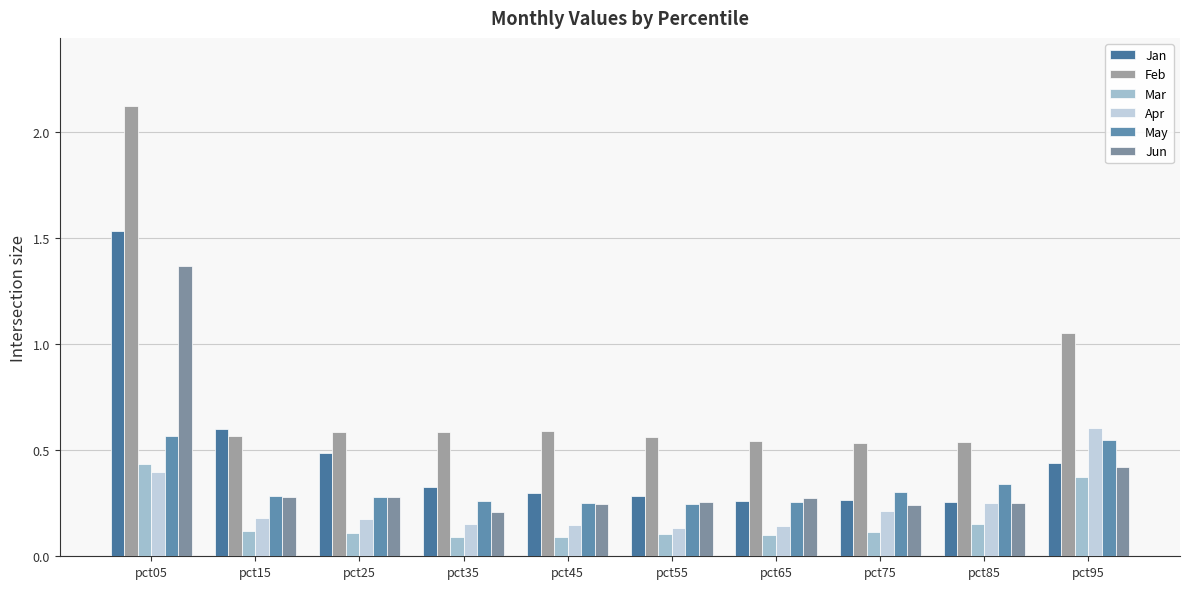

How many groups of bars are there?

10